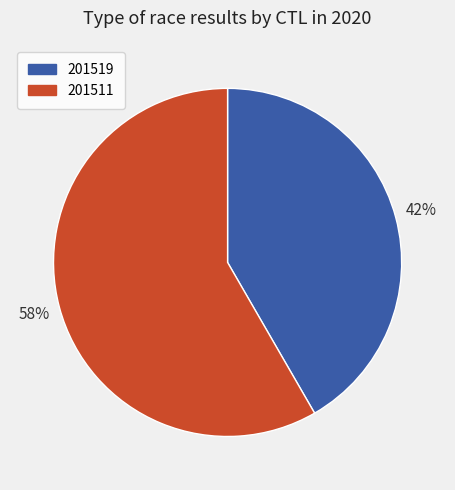

Rank the categories by value from highest to lowest.

201511, 201519